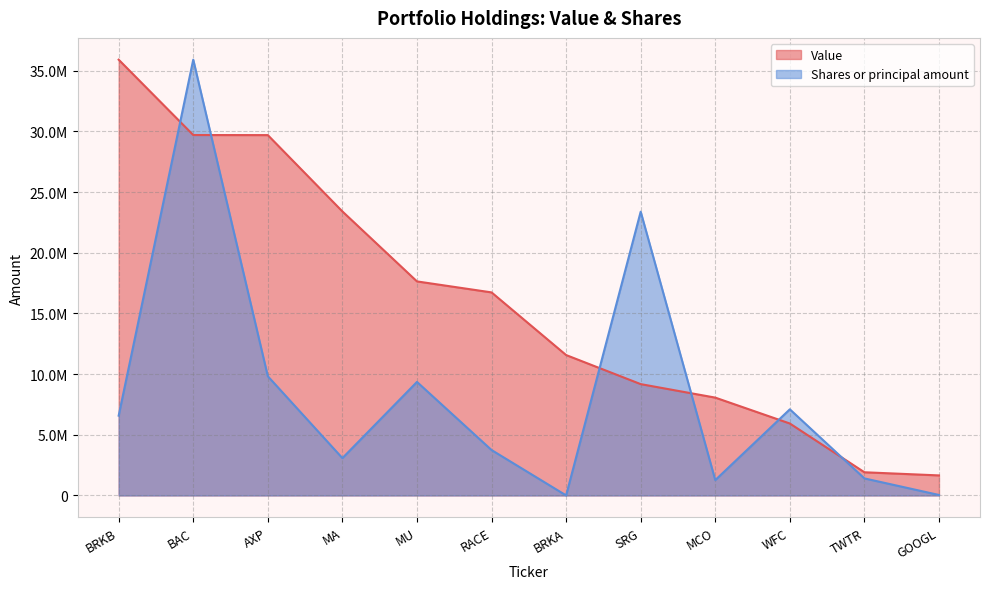

Where is the first local minimum for Shares or principal amount?

MA